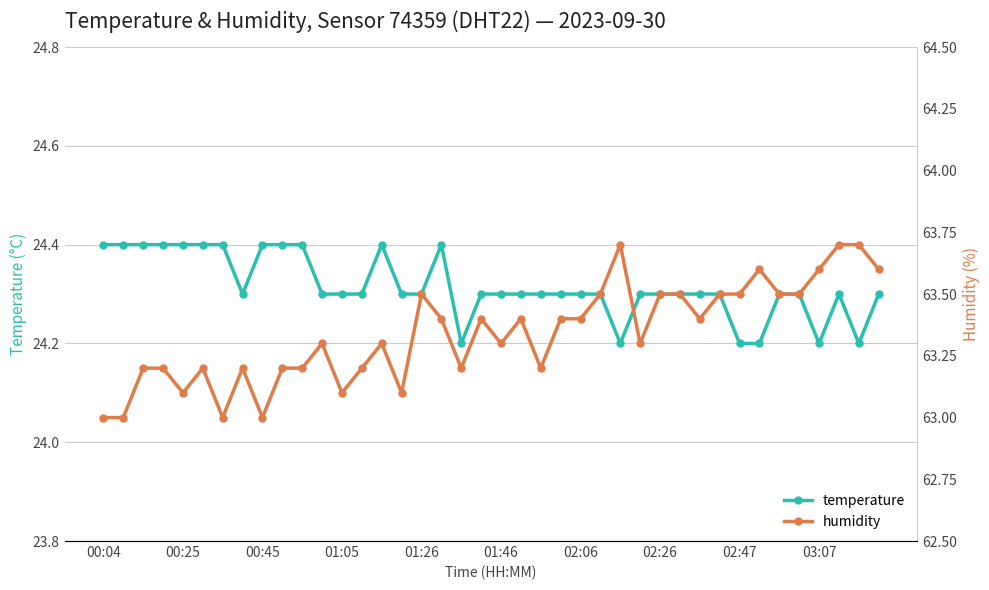

True or false: temperature and humidity intersect in this chart.

False